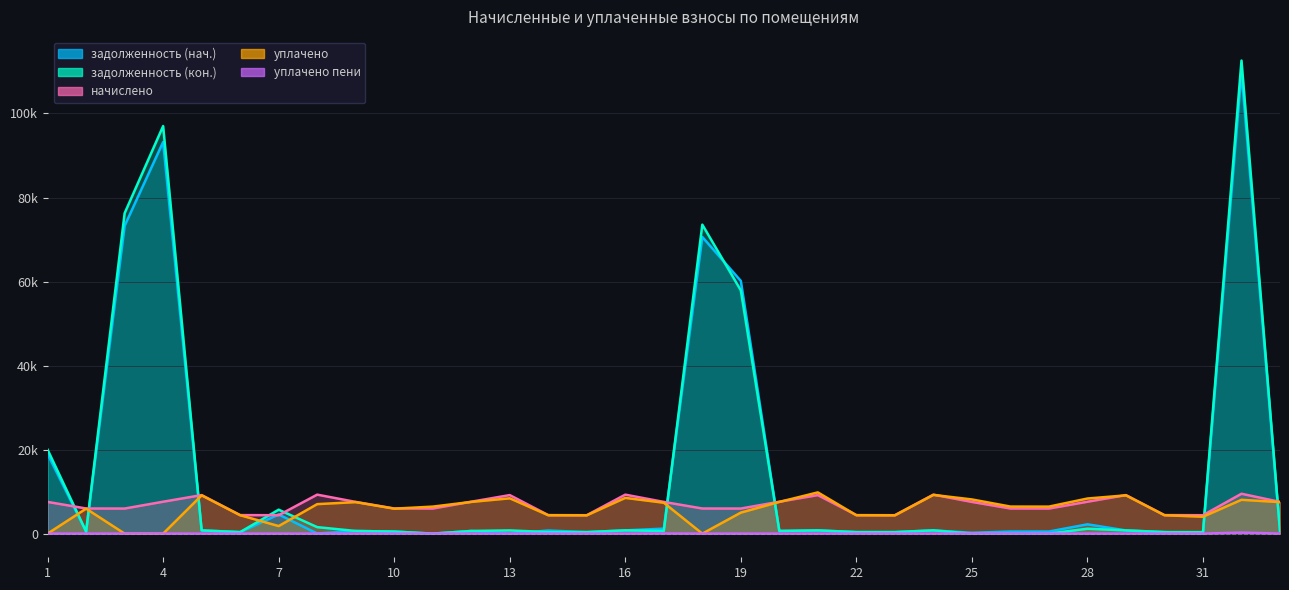

Rank the series by their maximum value, from lowest to highest.

уплачено пени, начислено, уплачено, задолженность (нач.), задолженность (кон.)